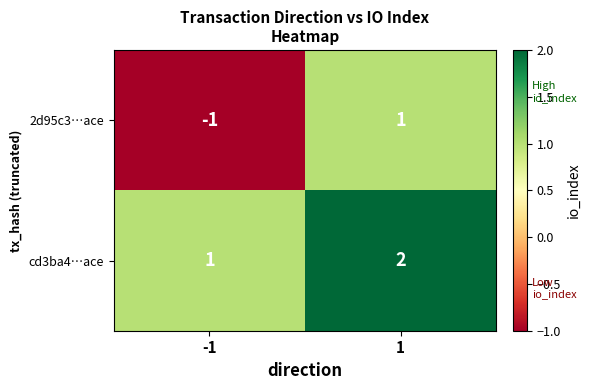

At -1, list the series in order from largest to smallest.

cd3ba4…ace, 2d95c3…ace